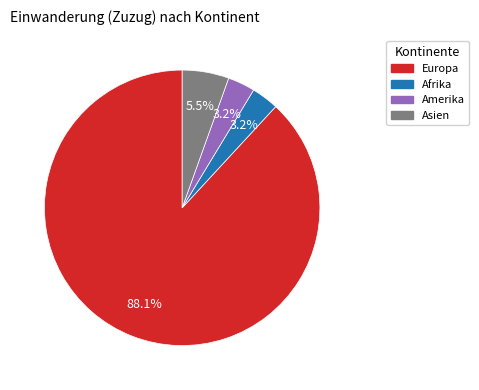

Is there any slice that represents more than half of the pie?

Yes